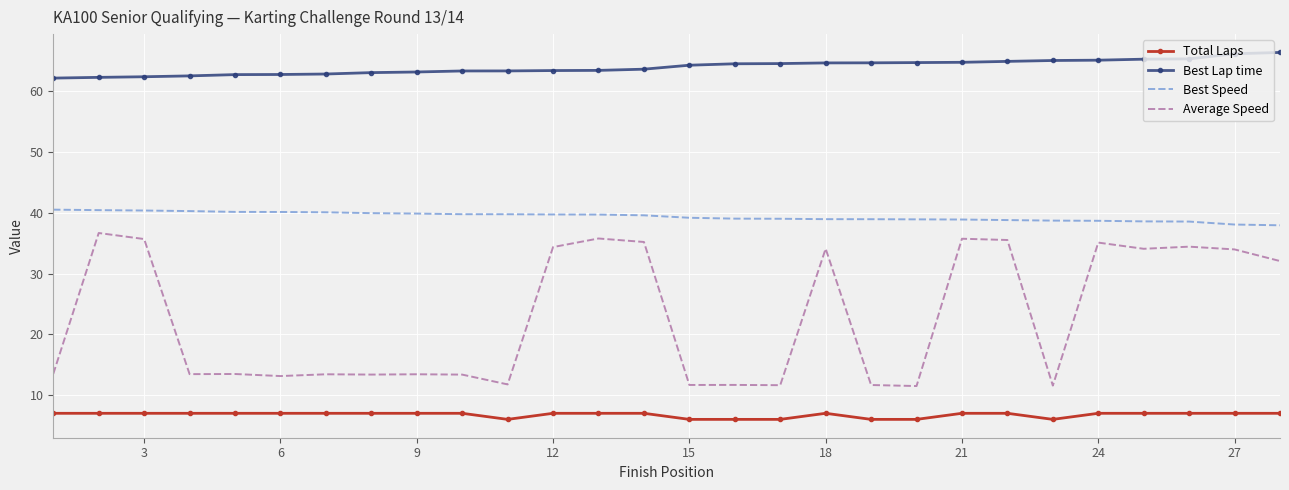

Which series has the largest total across all categories?

Best Lap time